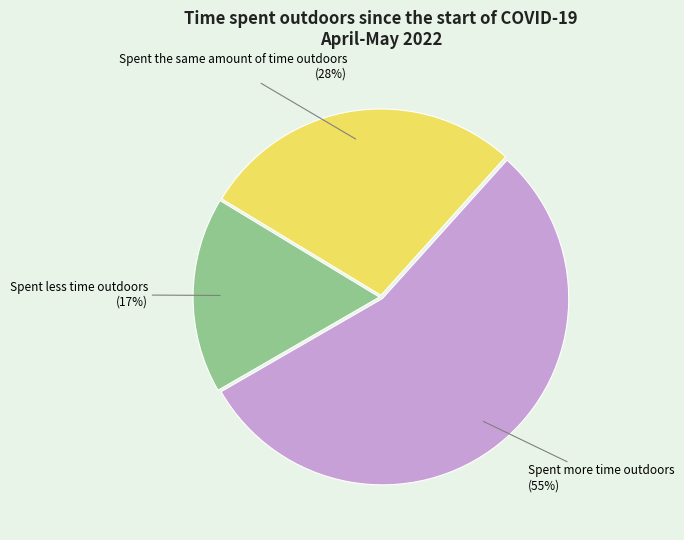

Count the number of slices in the pie.

3